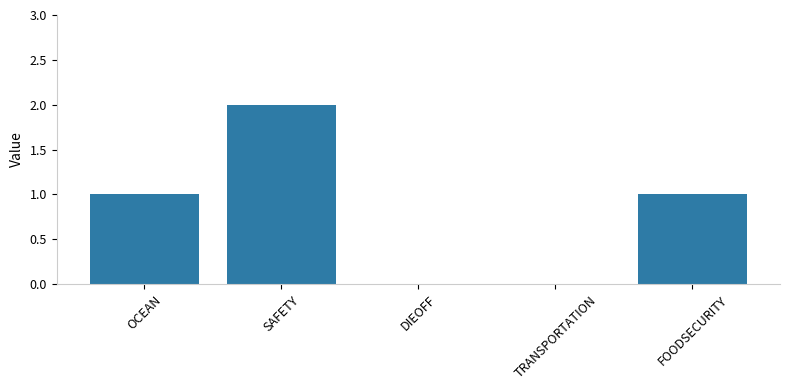

What is the sum of the values at FOODSECURITY and OCEAN?

2